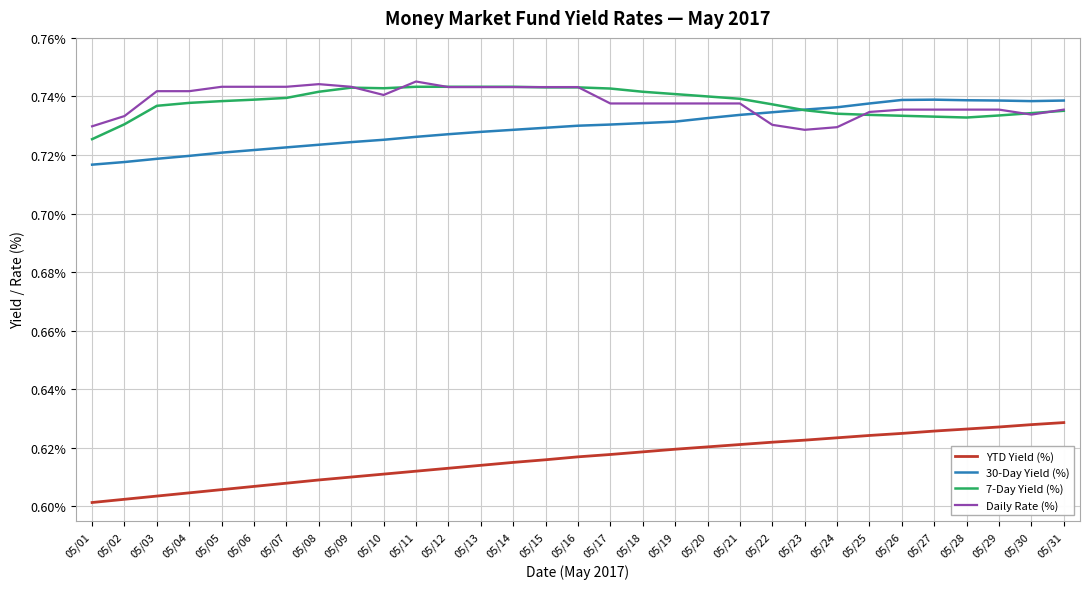

How many times do 30-Day Yield (%) and 7-Day Yield (%) cross each other?

1